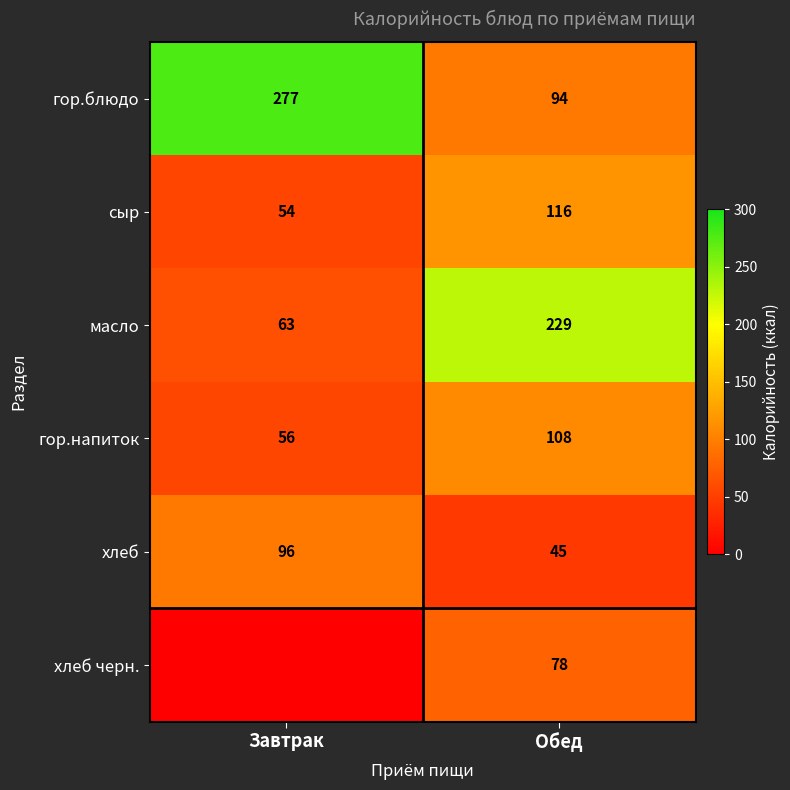

What is the sum of all сыр values?

170